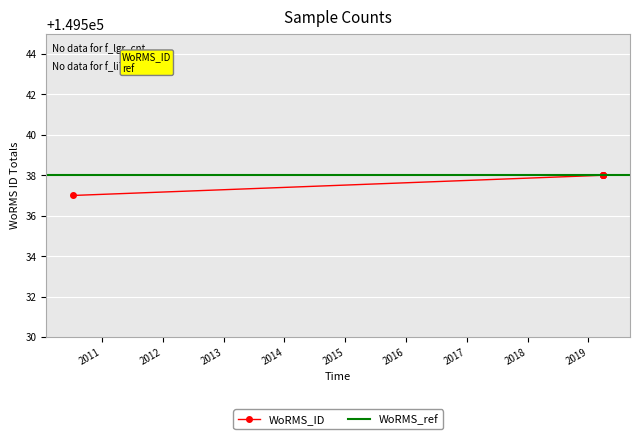

What is the change in value from 10-07-2010 to 01-04-2019?

+1